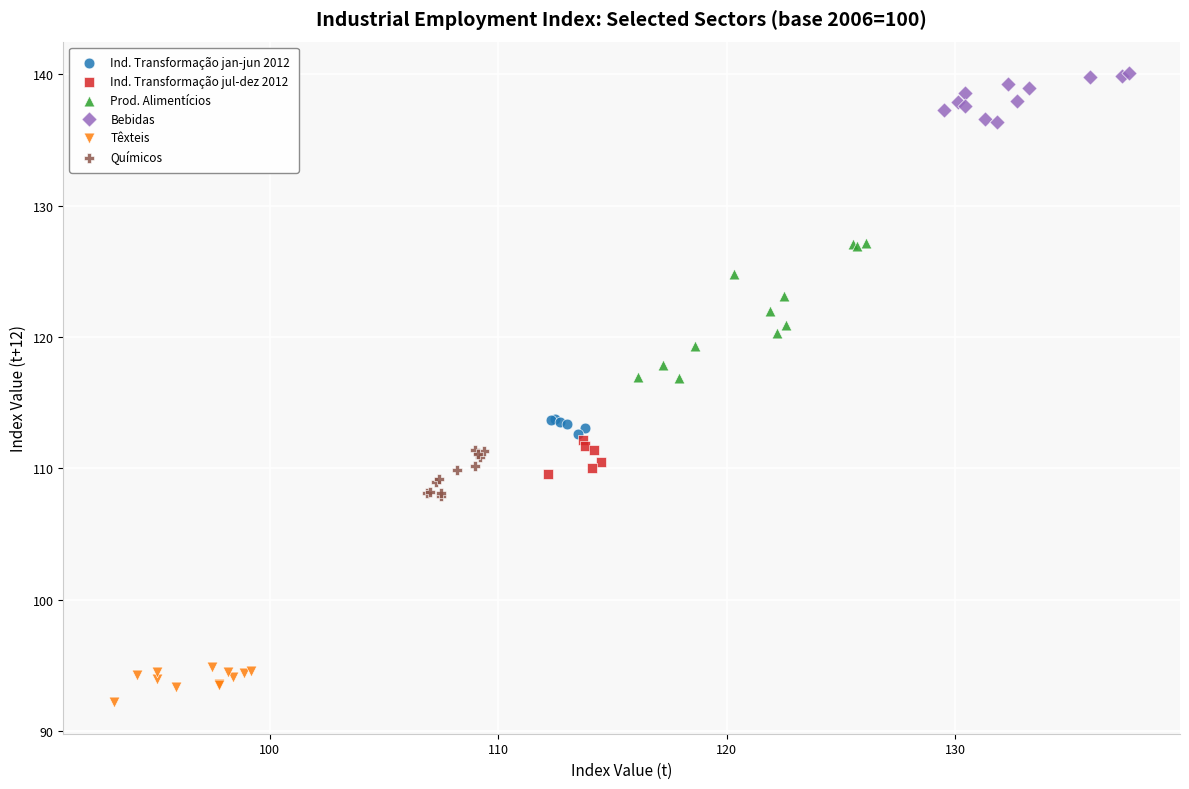

Which series reaches the maximum Y coordinate?

Bebidas